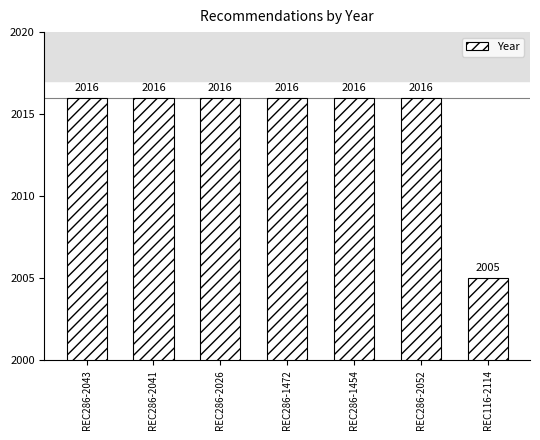

Does the chart contain stacked bars?

No